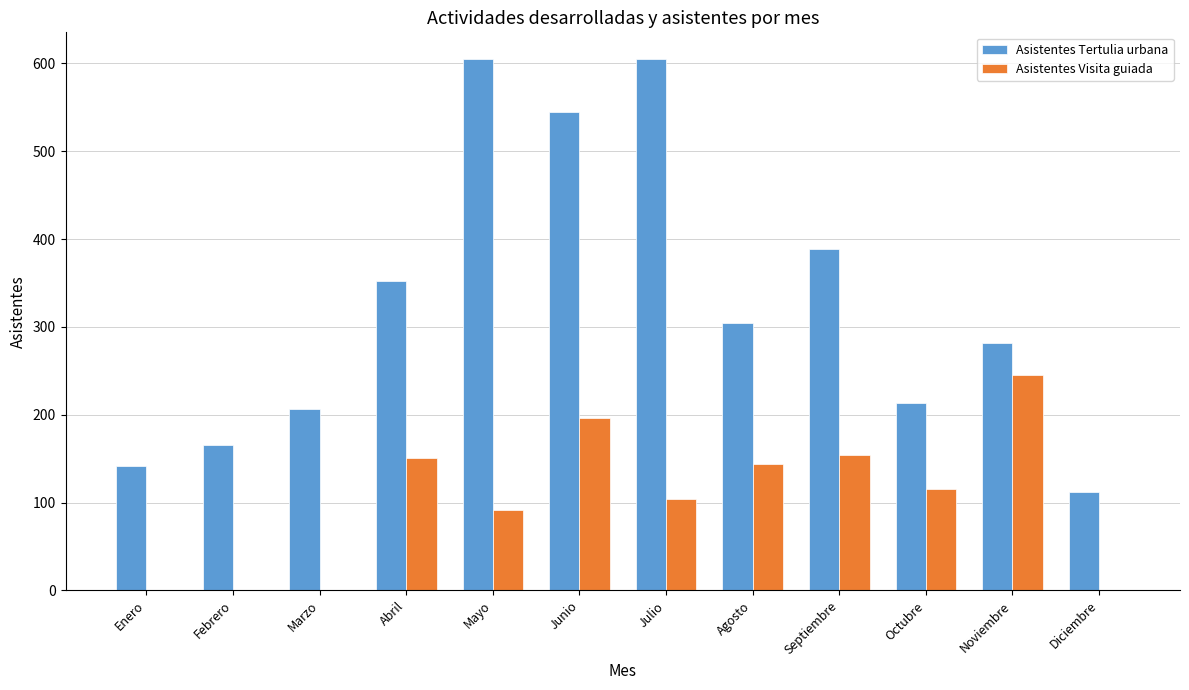

Reading left to right, extract all data points from this chart.

Asistentes Tertulia urbana: 142	166	206	352	605	545	605	304	389	213	282	112
Asistentes Visita guiada: 0	0	0	151	91	196	104	144	154	115	245	0